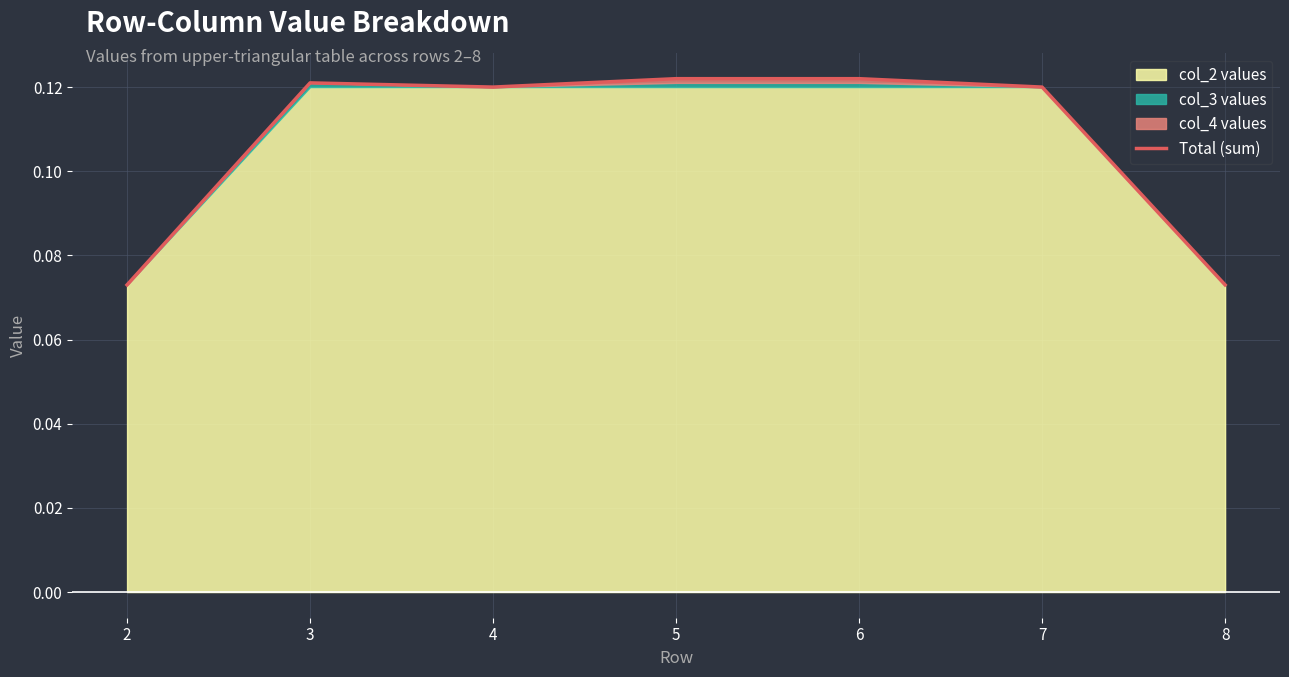

Between 2 and 3, which is larger?

3